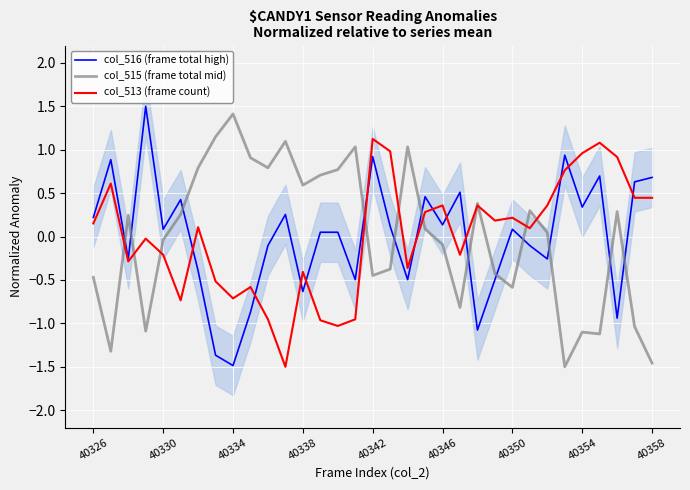

The col_513 (frame count) series shows 0.4 at 40346. True or false?

True